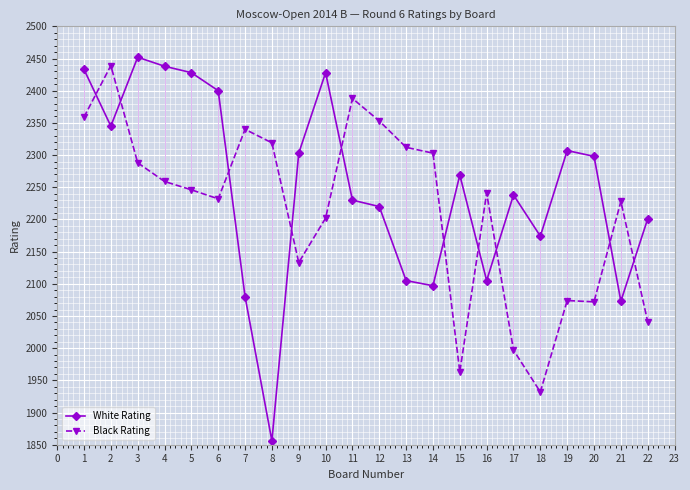

At how many categories does at least one series exceed 2330?

10